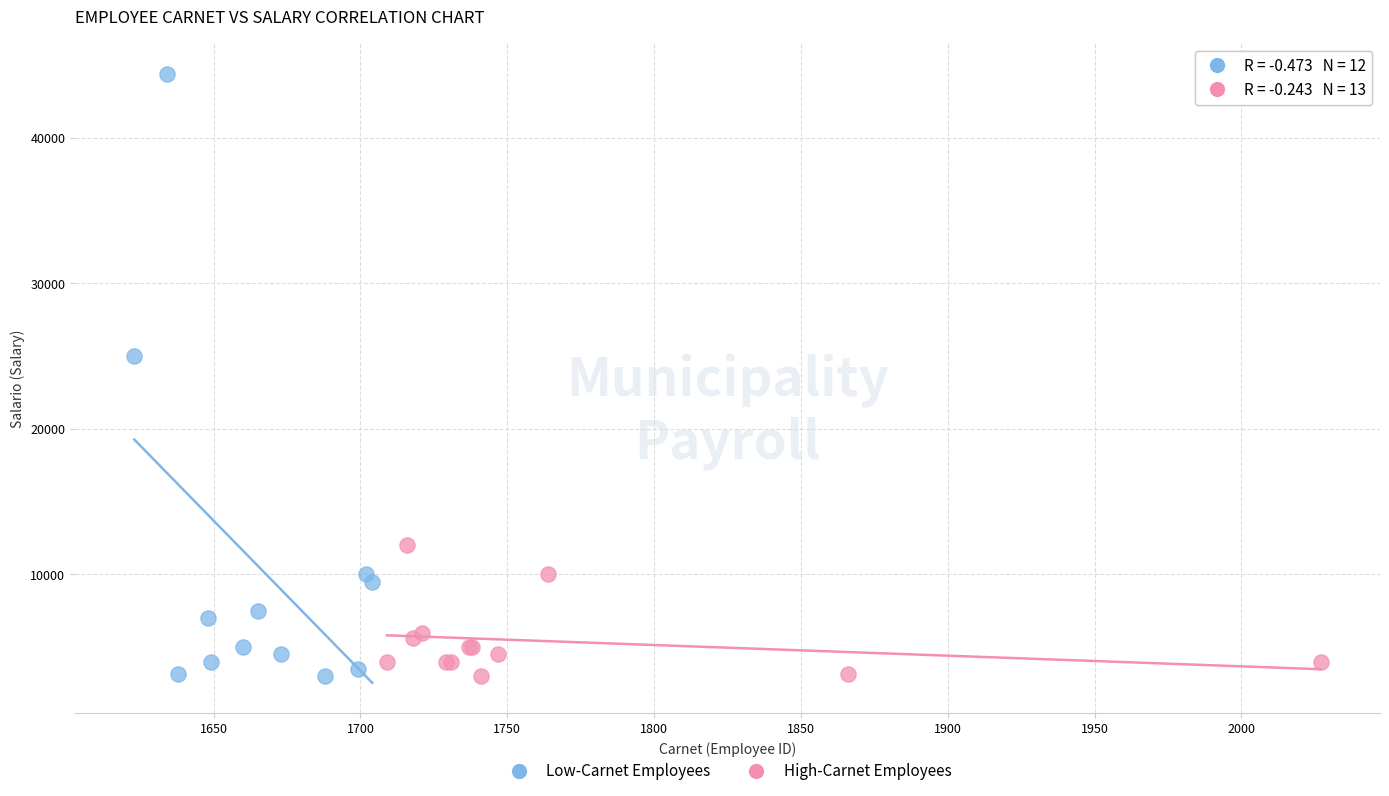

Which series has the widest spread of Y values?

Low-Carnet Employees